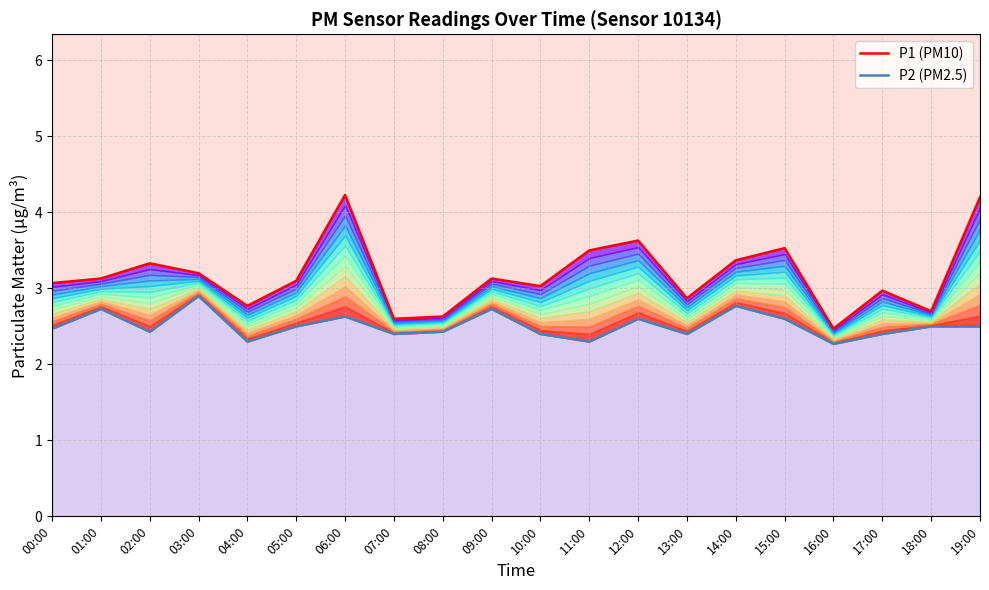

Count the number of categories in the chart.

20